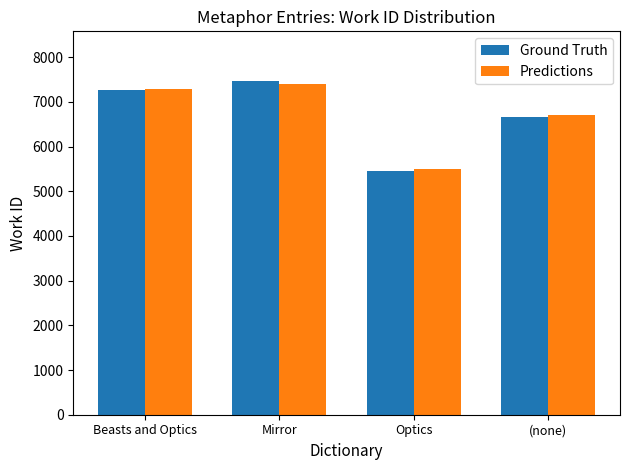

What is the spread (max minus min) of values at Mirror?

61